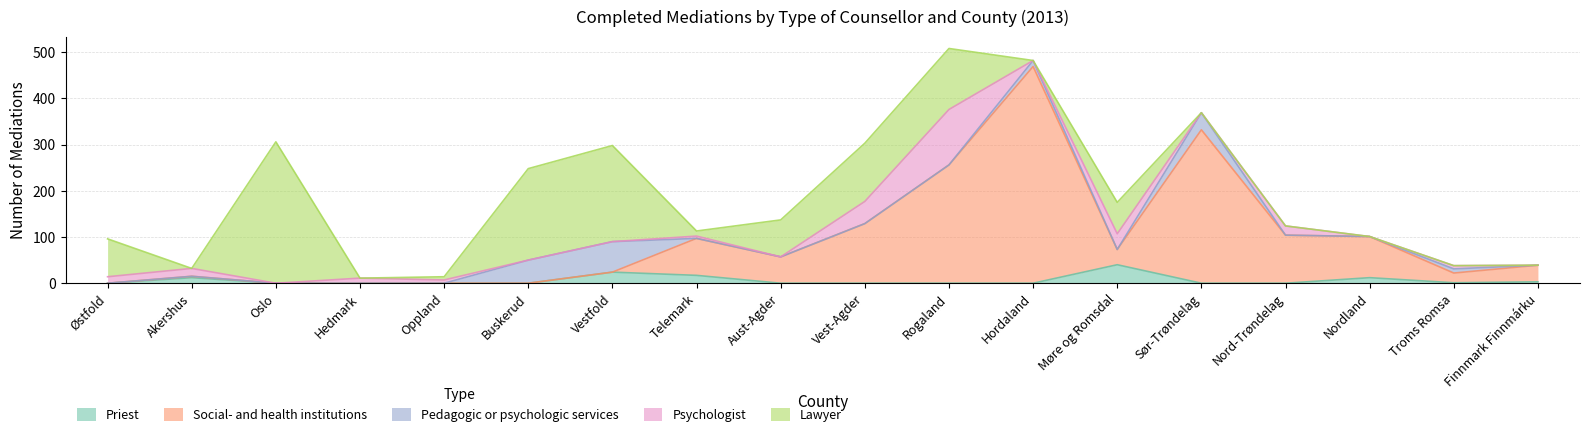

Reading left to right, what are all the values shown in this chart?

Priest: Østfold=0	Akershus=12	Oslo=0	Hedmark=0	Oppland=0	Buskerud=0	Vestfold=24	Telemark=17	Aust-Agder=0	Vest-Agder=0	Rogaland=0	Hordaland=0	Møre og Romsdal=40	Sør-Trøndelag=0	Nord-Trøndelag=0	Nordland=12	Troms Romsa=1	Finnmark Finnmárku=3
Social- and health institutions: Østfold=0	Akershus=3	Oslo=0	Hedmark=0	Oppland=0	Buskerud=0	Vestfold=0	Telemark=80	Aust-Agder=57	Vest-Agder=129	Rogaland=256	Hordaland=469	Møre og Romsdal=33	Sør-Trøndelag=332	Nord-Trøndelag=104	Nordland=89	Troms Romsa=21	Finnmark Finnmárku=36
Pedagogic or psychologic services: Østfold=0	Akershus=0	Oslo=0	Hedmark=0	Oppland=0	Buskerud=50	Vestfold=66	Telemark=0	Aust-Agder=0	Vest-Agder=0	Rogaland=0	Hordaland=13	Møre og Romsdal=0	Sør-Trøndelag=37	Nord-Trøndelag=0	Nordland=0	Troms Romsa=9	Finnmark Finnmárku=0
Psychologist: Østfold=14	Akershus=17	Oslo=0	Hedmark=11	Oppland=7	Buskerud=0	Vestfold=0	Telemark=5	Aust-Agder=0	Vest-Agder=48	Rogaland=120	Hordaland=0	Møre og Romsdal=34	Sør-Trøndelag=0	Nord-Trøndelag=20	Nordland=0	Troms Romsa=7	Finnmark Finnmárku=0
Lawyer: Østfold=82	Akershus=0	Oslo=306	Hedmark=0	Oppland=7	Buskerud=198	Vestfold=208	Telemark=11	Aust-Agder=80	Vest-Agder=126	Rogaland=132	Hordaland=0	Møre og Romsdal=68	Sør-Trøndelag=0	Nord-Trøndelag=0	Nordland=0	Troms Romsa=0	Finnmark Finnmárku=0